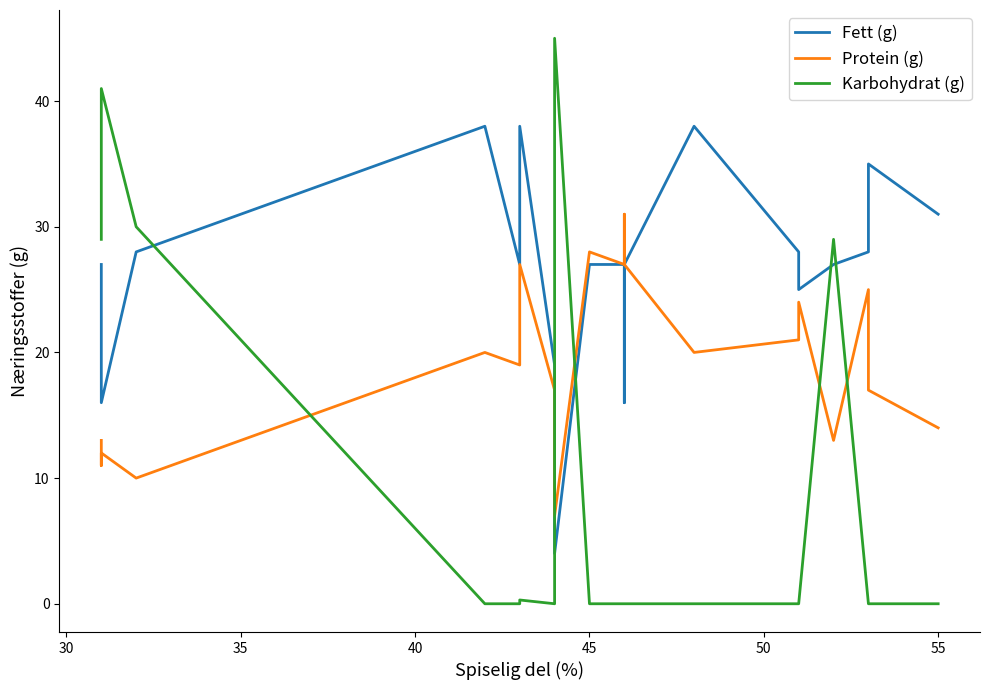

What is the maximum value shown in the chart?

45.0